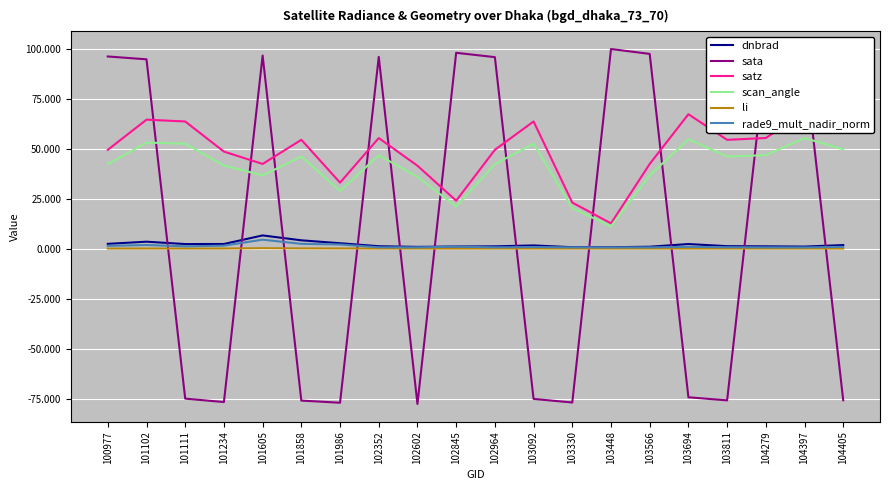

True or false: rade9_mult_nadir_norm and dnbrad intersect in this chart.

False